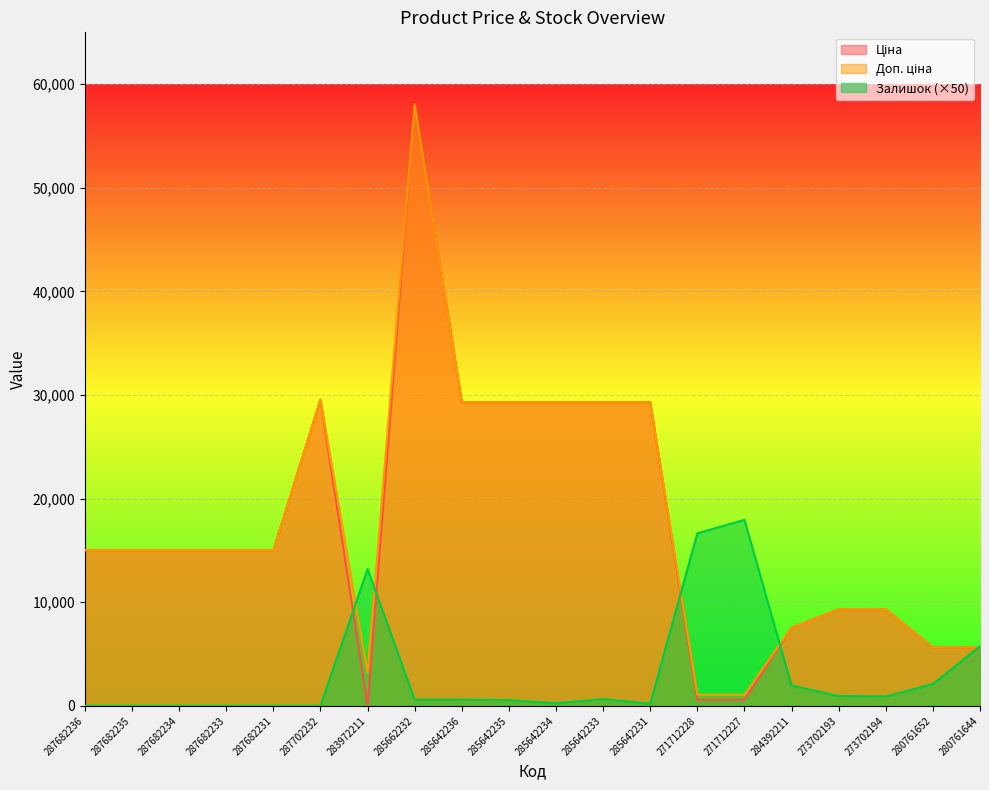

At how many categories does at least one series exceed 37490?

1